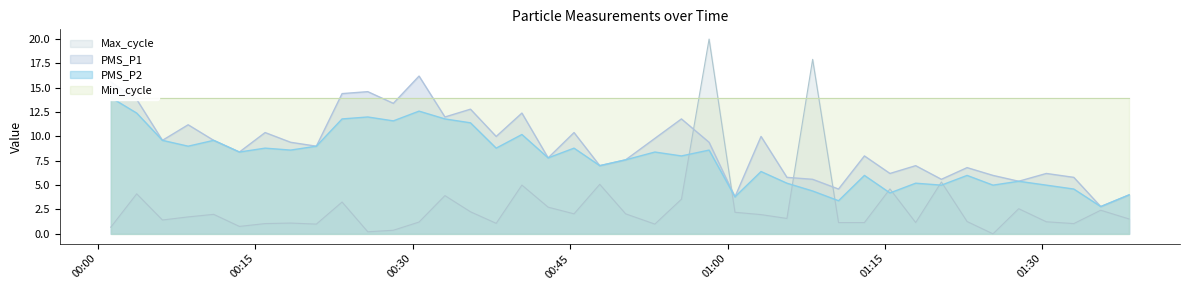

True or false: Max_cycle and PMS_P1 cross at least once.

True